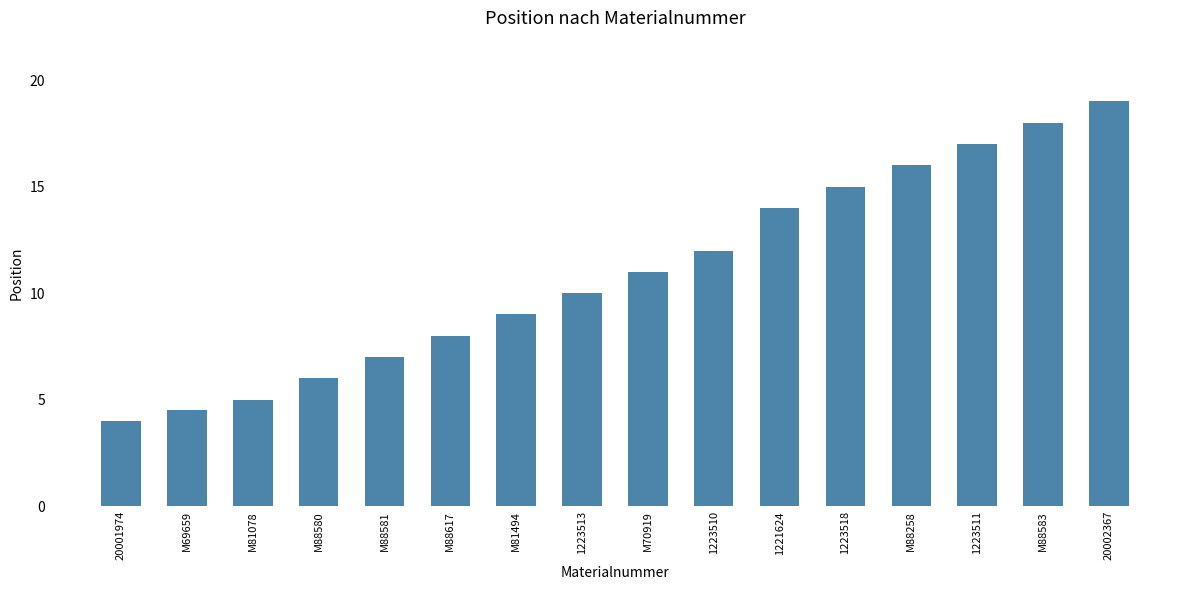

What position from the left is M88258?

13